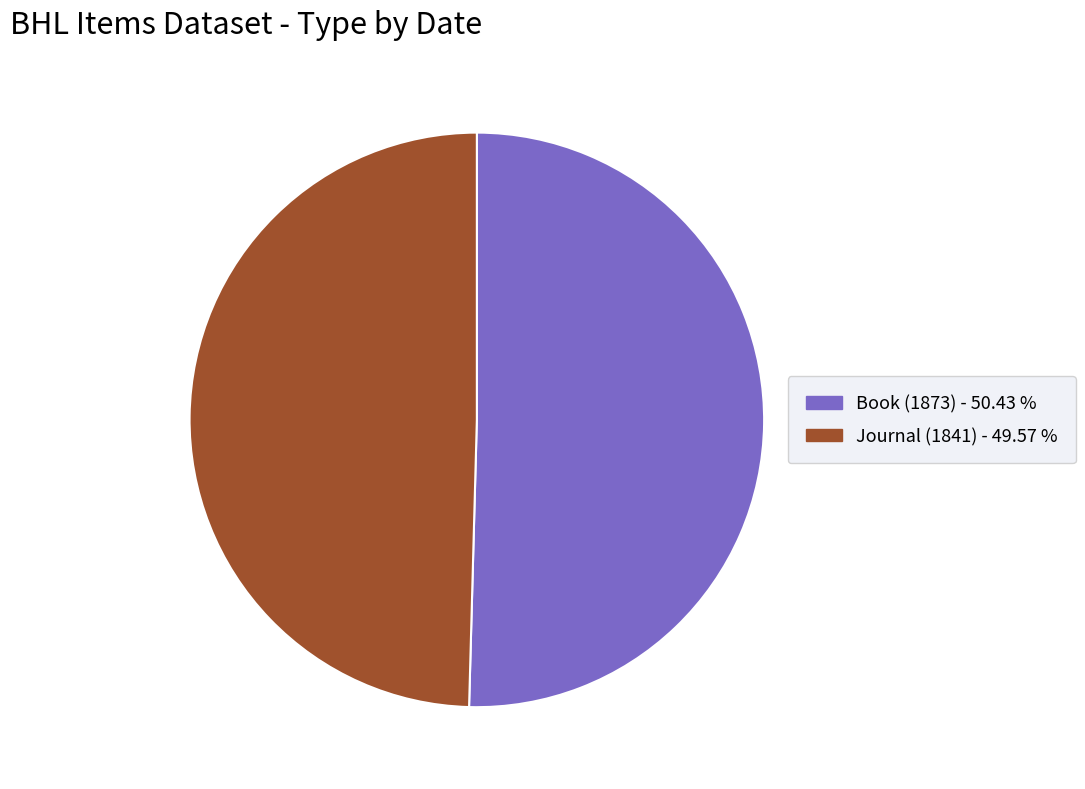

Do Journal (1841) and Book (1873) together represent more than half of the pie?

Yes